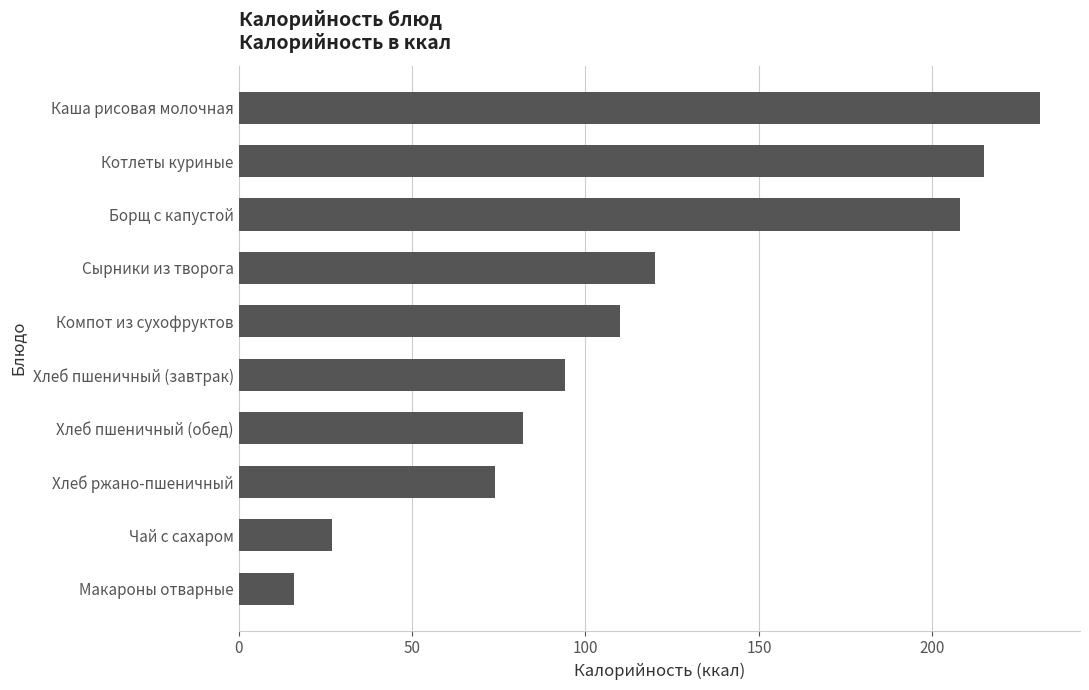

Is it true that the value at Борщ с капустой is 288?

False